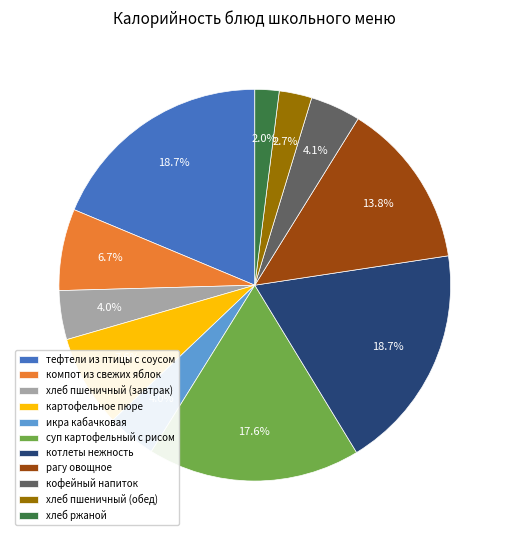

What is the smallest slice in the pie chart?

хлеб ржаной